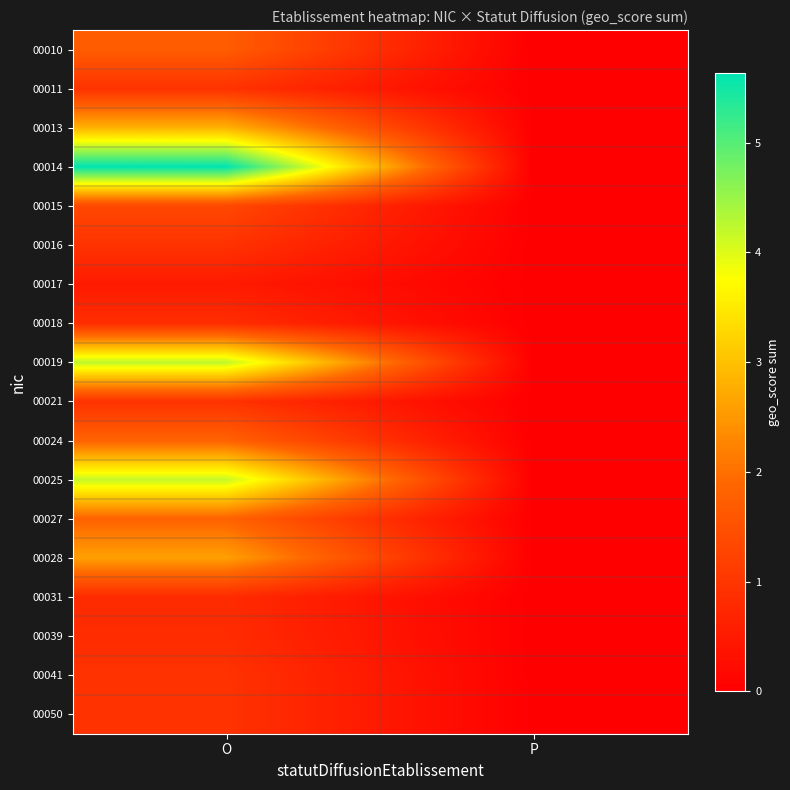

Which series has the largest total across all categories?

00014